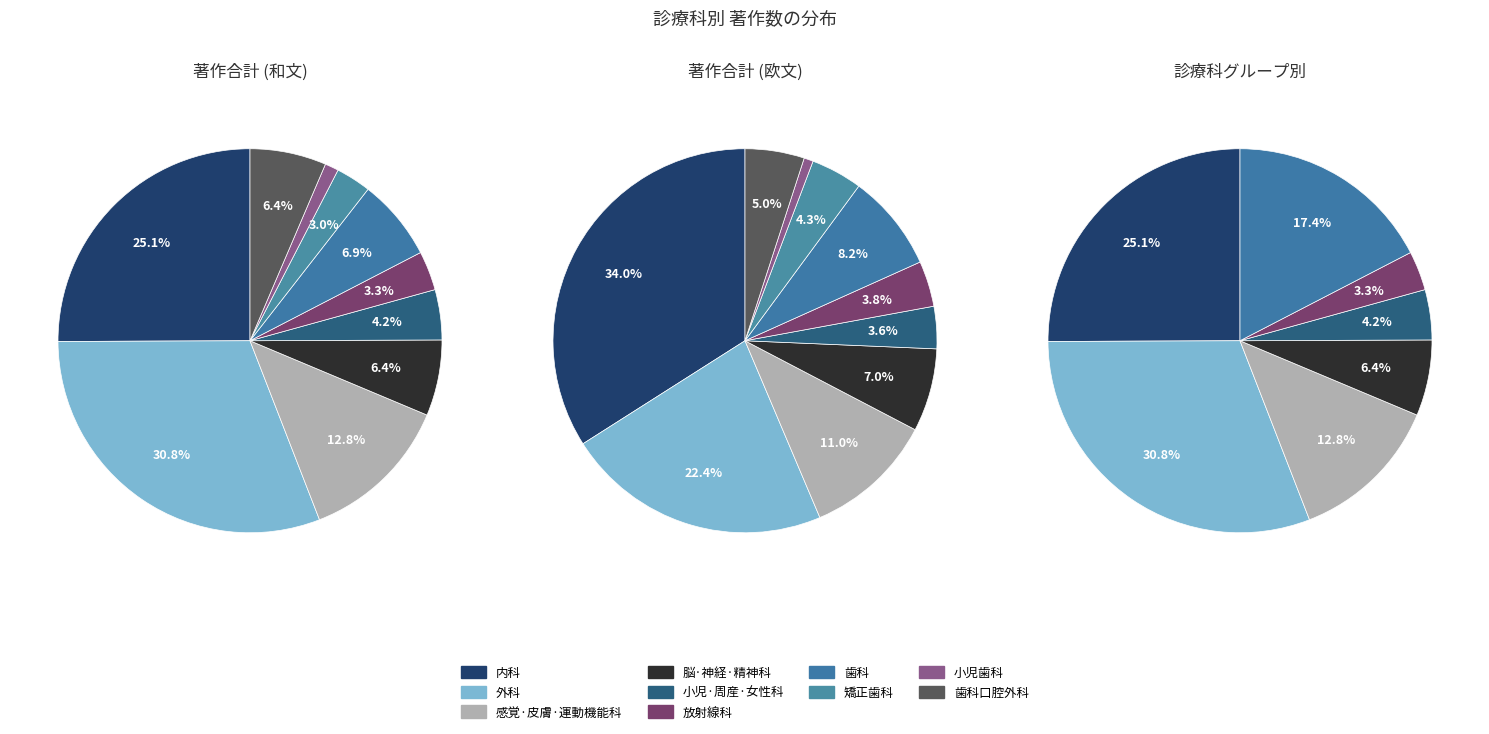

What is the change in value from 感覚·皮膚·運動機能科 to 小児·周産·女性科?

-735